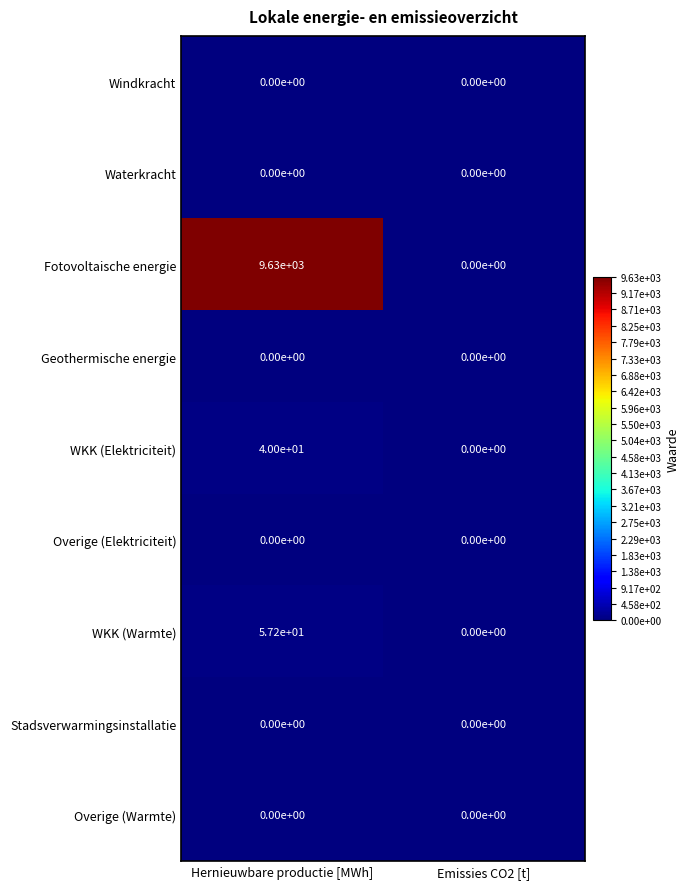

Which series changed the most between Hernieuwbare productie [MWh] and Emissies CO2 [t]?

Fotovoltaische energie